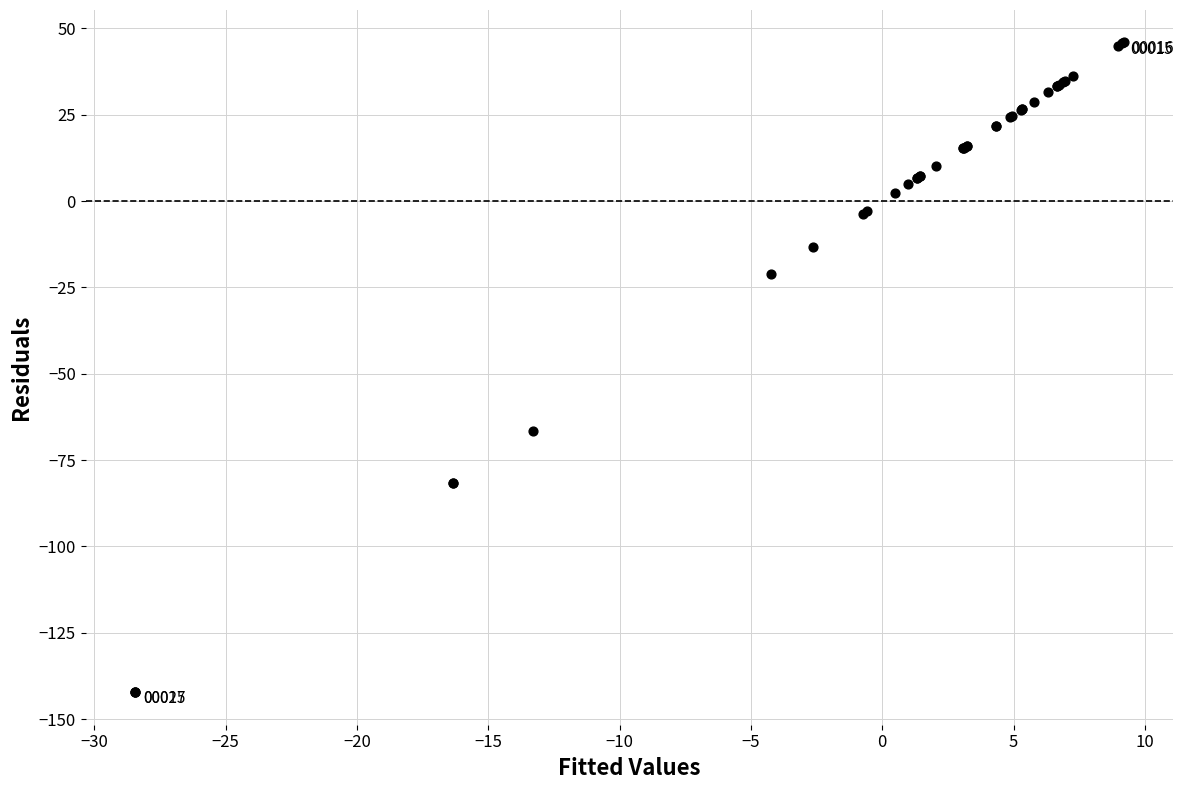

What Y value in the scatter plot is closest to -48?

-66.6